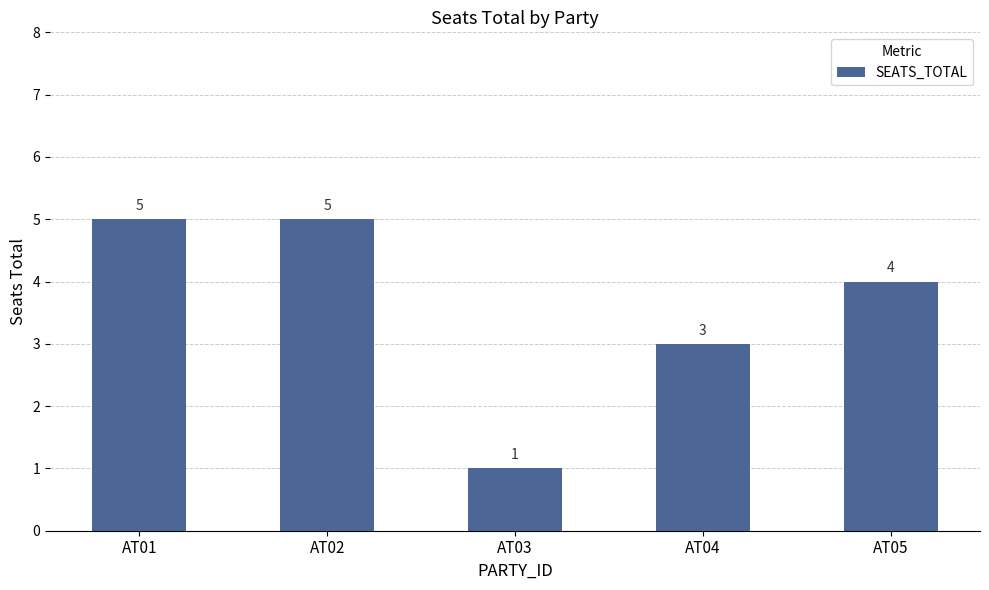

Is it true that the value at AT05 is 6?

False